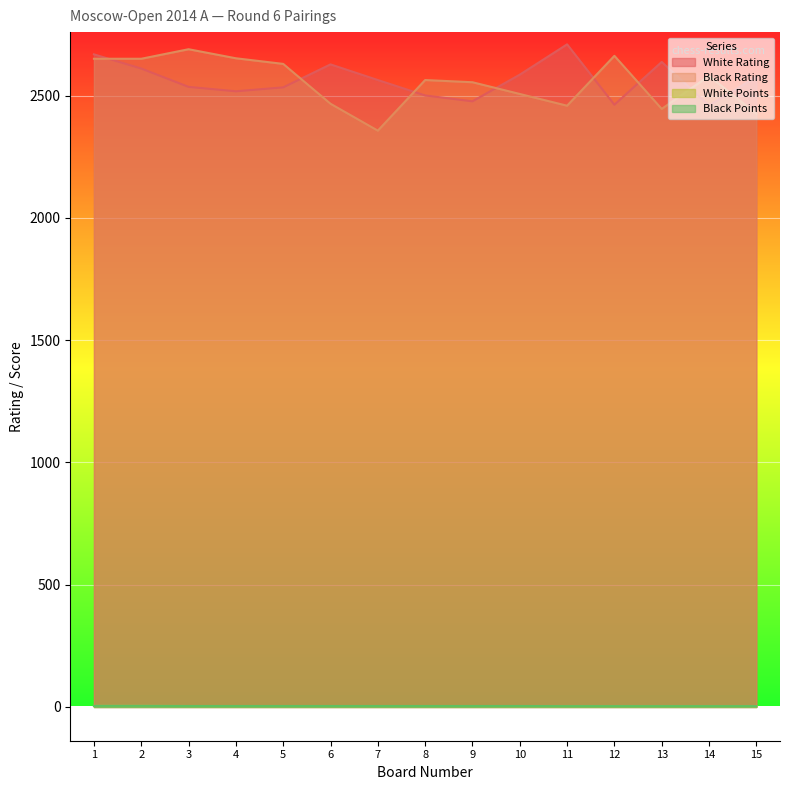

True or false: White Rating has a value of 2564.0 at 7.

True